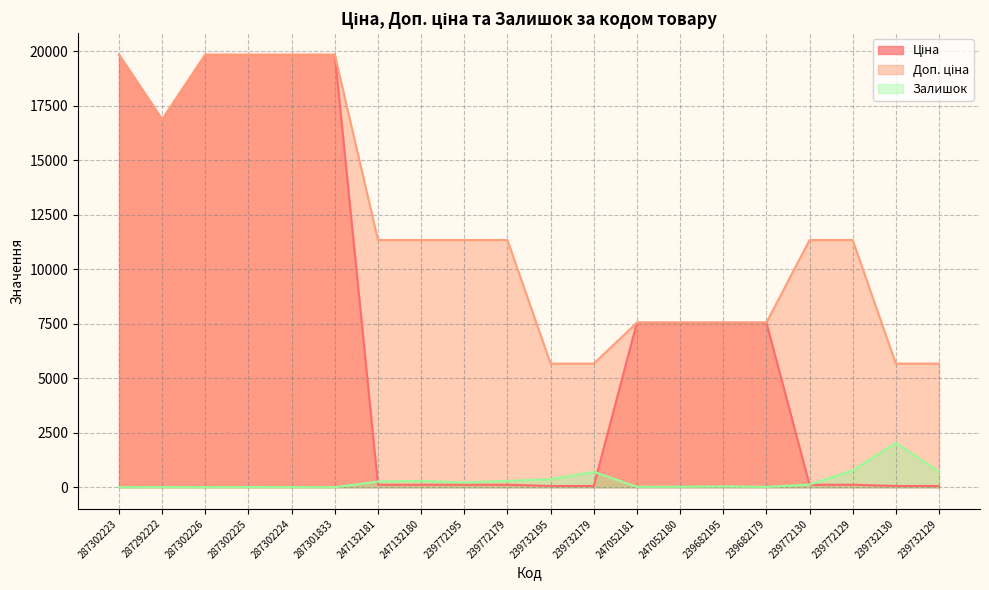

How many lines are shown in the chart?

3